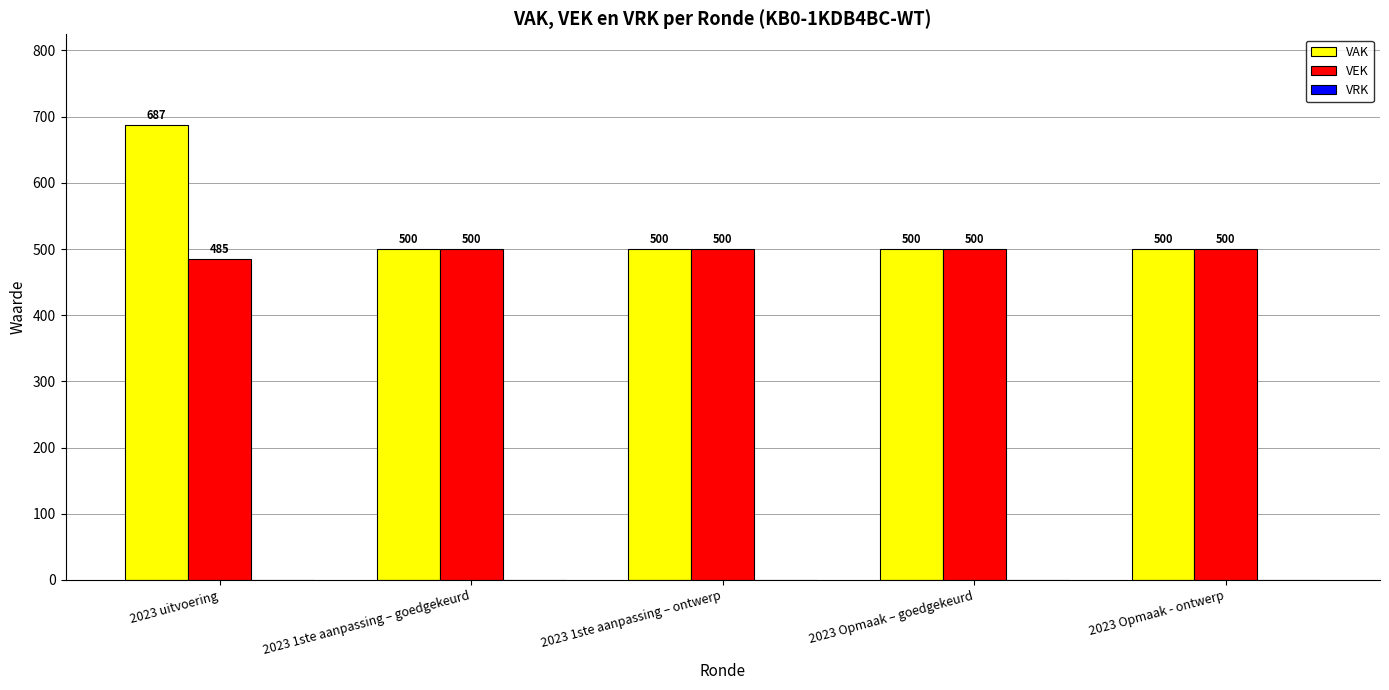

What is the maximum value for VEK?

500